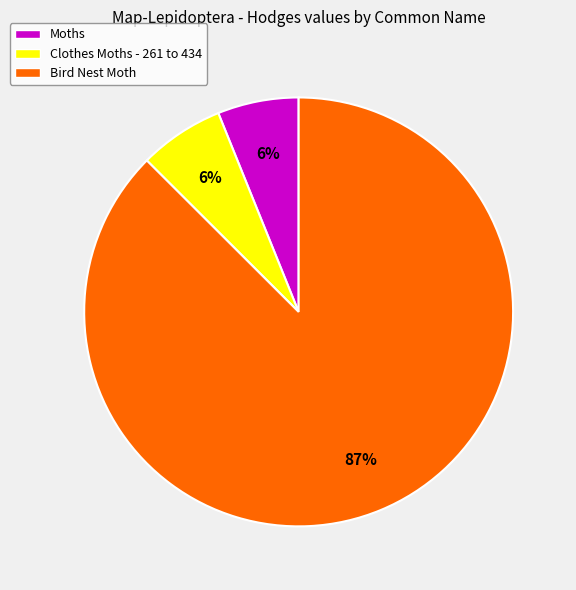

Is the sum of Clothes Moths - 261 to 434 and Bird Nest Moth greater than half?

Yes